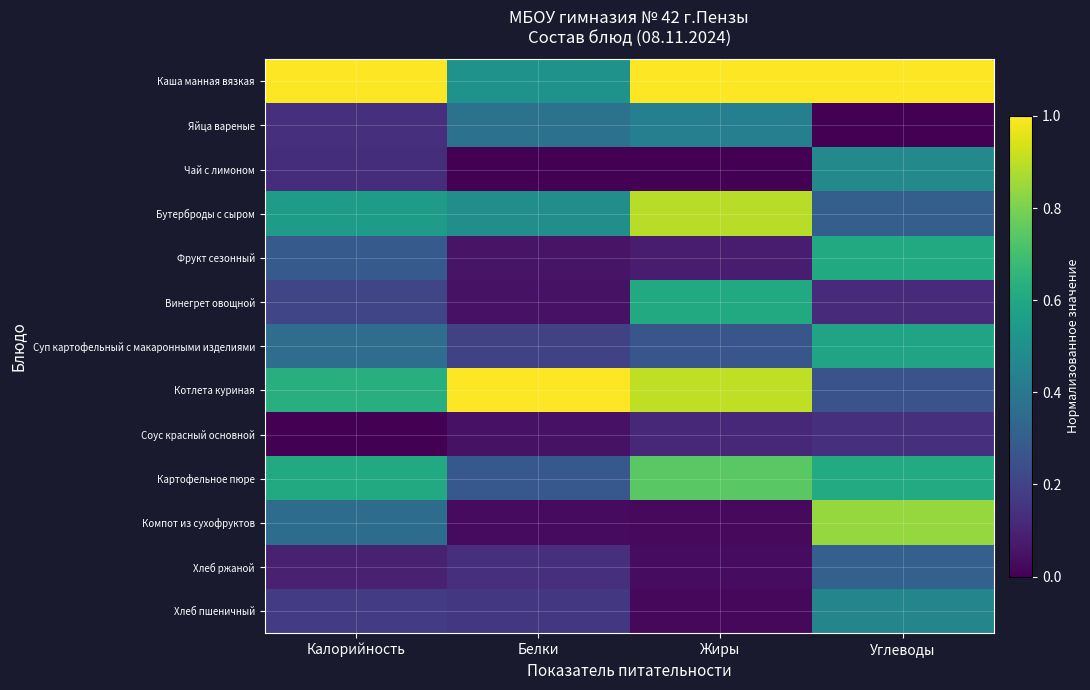

What is the total value across all series at Белки?

3.3